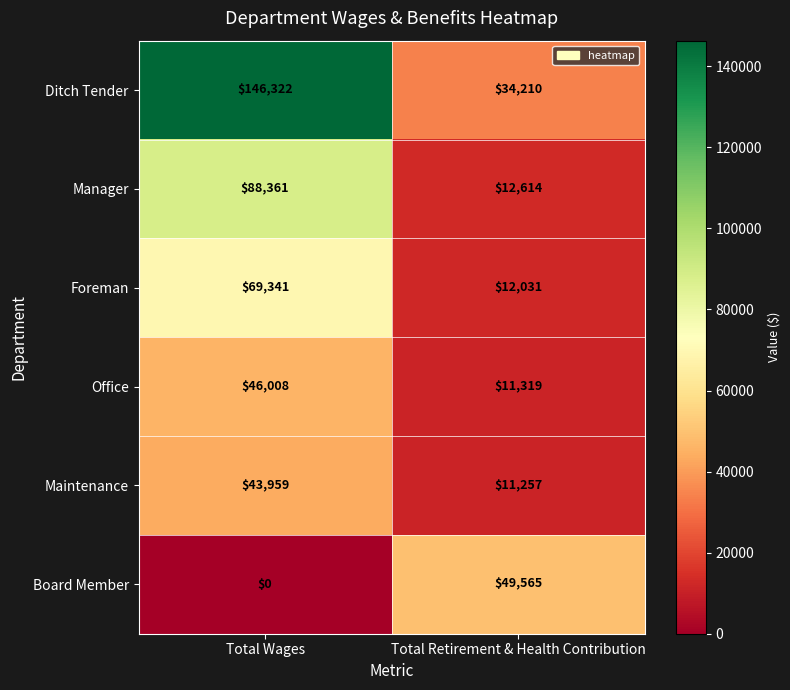

Read the Ditch Tender value at Total Wages.

146322